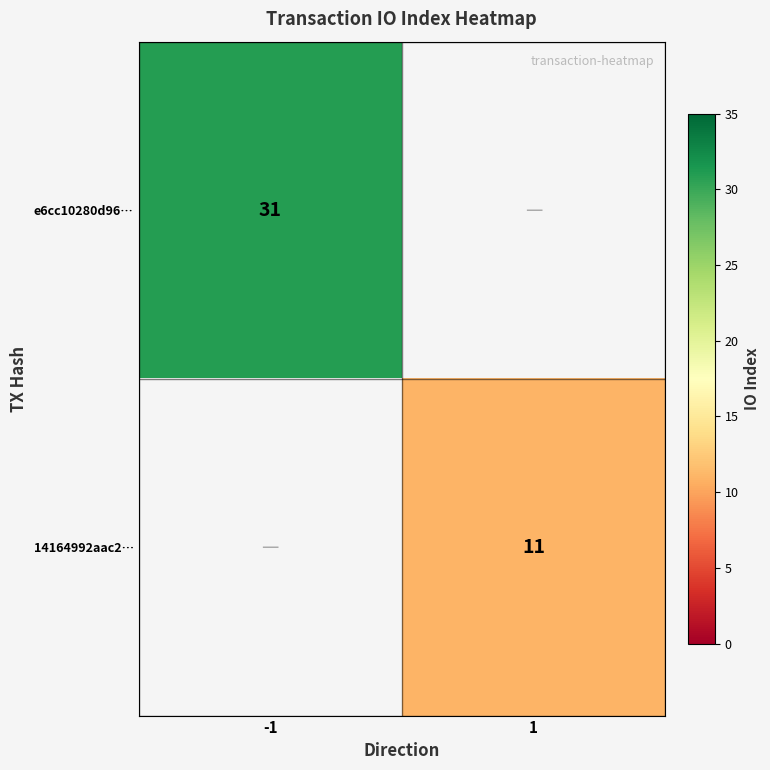

True or false: e6cc10280d96… has a value of 31 at -1.

True